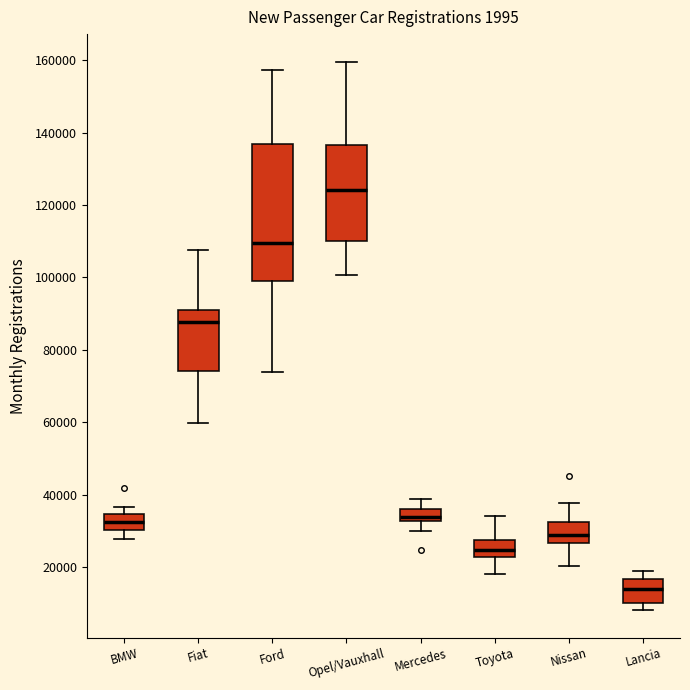

Which box's median line is the lowest?

Lancia